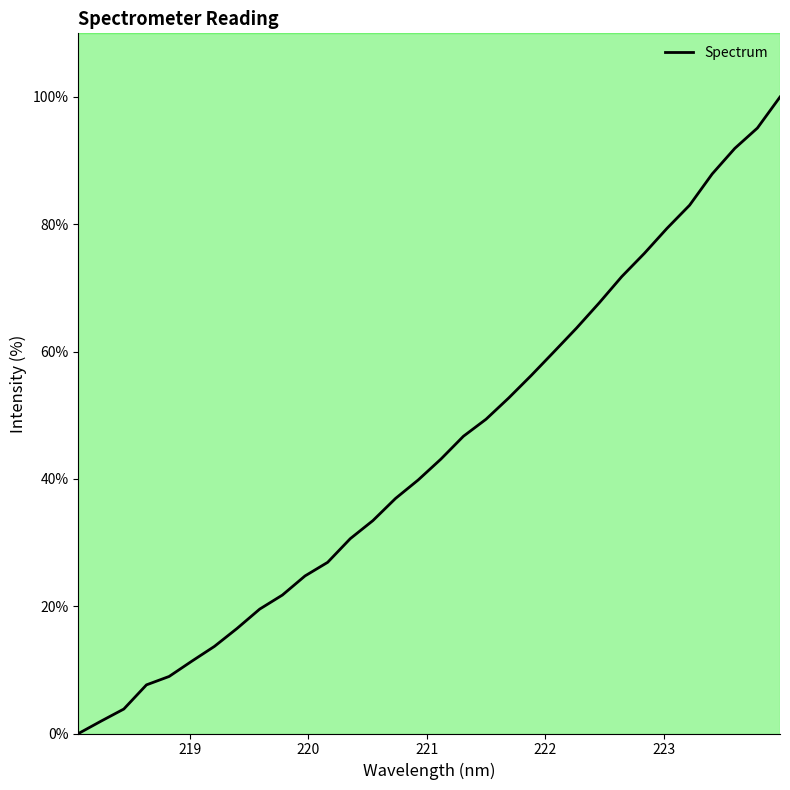

What is the maximum value shown in the chart?

100.0